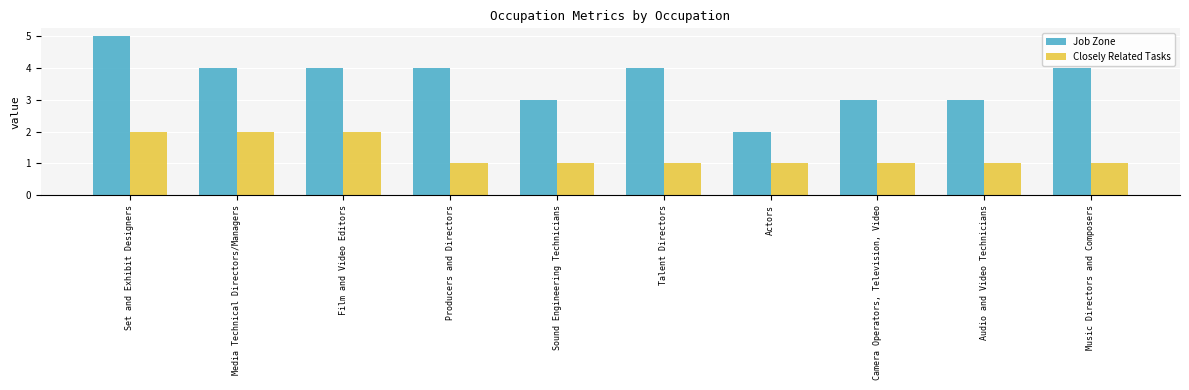

Reading right to left, transcribe all the data shown in this chart.

Job Zone: Music Directors and Composers=4	Audio and Video Technicians=3	Camera Operators, Television, Video=3	Actors=2	Talent Directors=4	Sound Engineering Technicians=3	Producers and Directors=4	Film and Video Editors=4	Media Technical Directors/Managers=4	Set and Exhibit Designers=5
Closely Related Tasks: Music Directors and Composers=1	Audio and Video Technicians=1	Camera Operators, Television, Video=1	Actors=1	Talent Directors=1	Sound Engineering Technicians=1	Producers and Directors=1	Film and Video Editors=2	Media Technical Directors/Managers=2	Set and Exhibit Designers=2